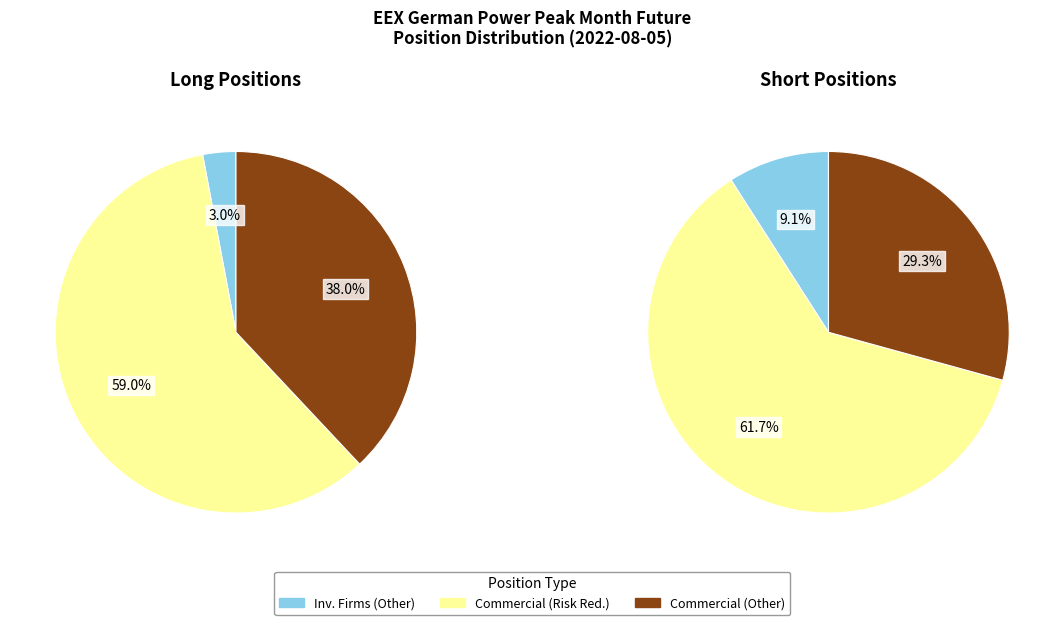

Which series has the largest range (max minus min)?

Long